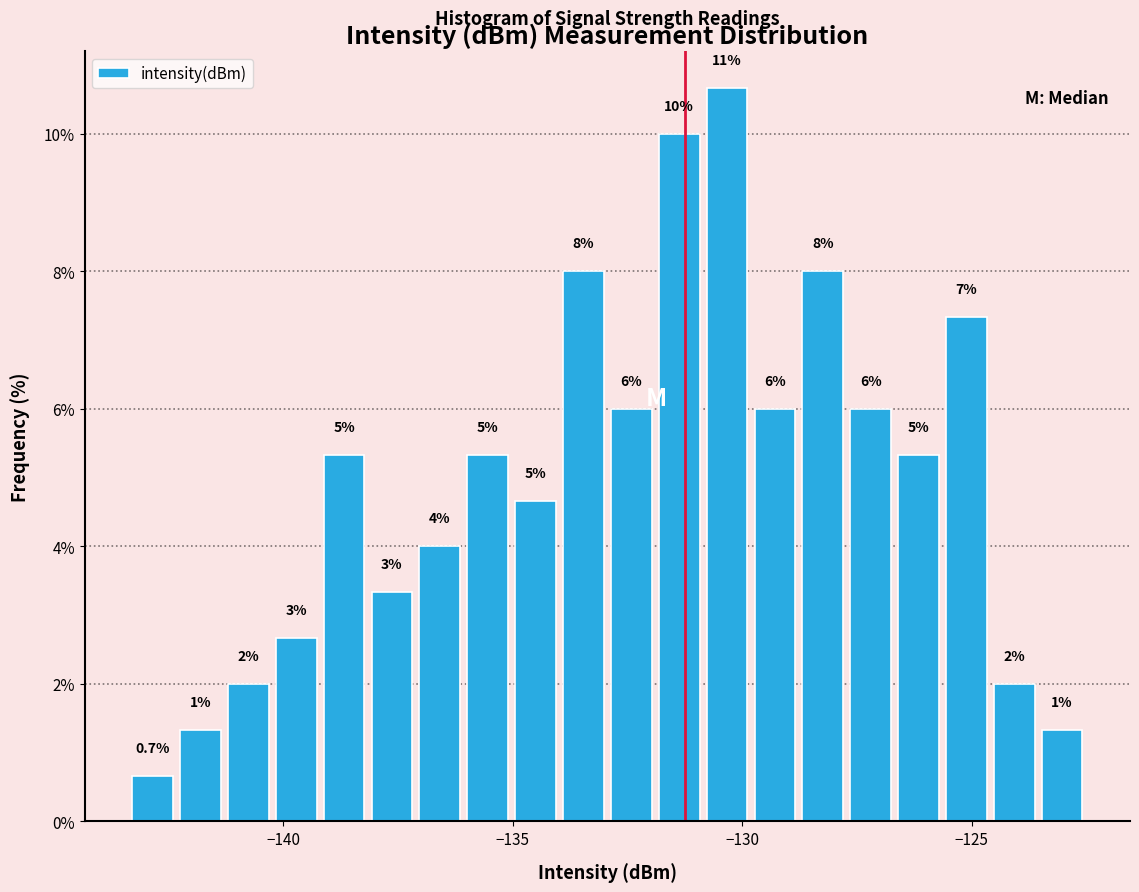

Read against the x-axis, roughly where is the centre of the tallest bar?

-130.5